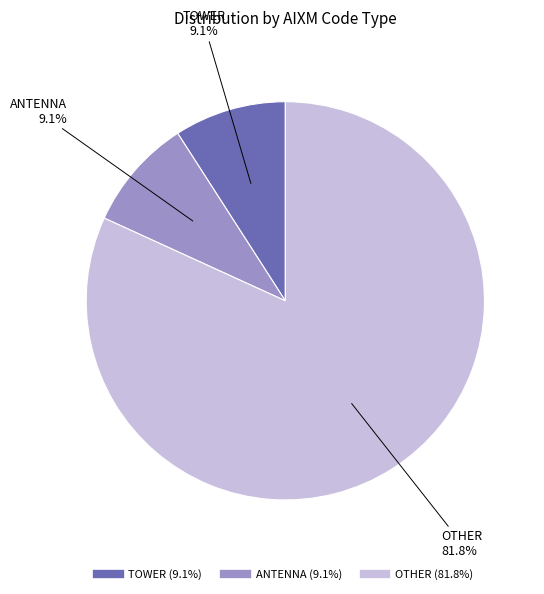

Does any single category account for the majority?

Yes